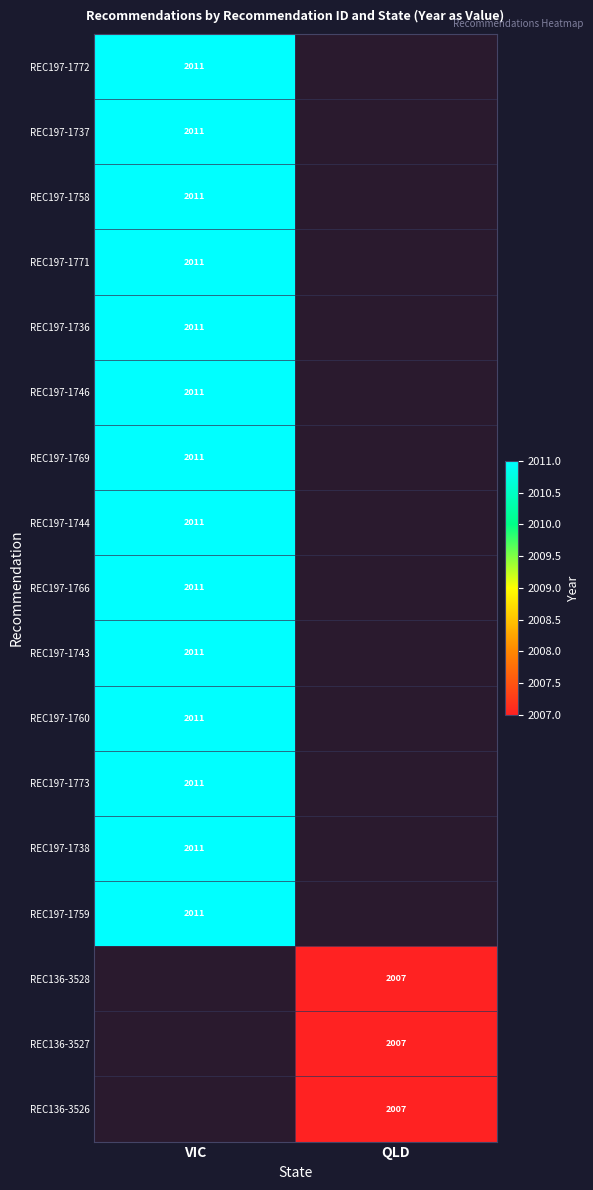

Is it true that REC197-1758 equals 2011 at VIC?

True